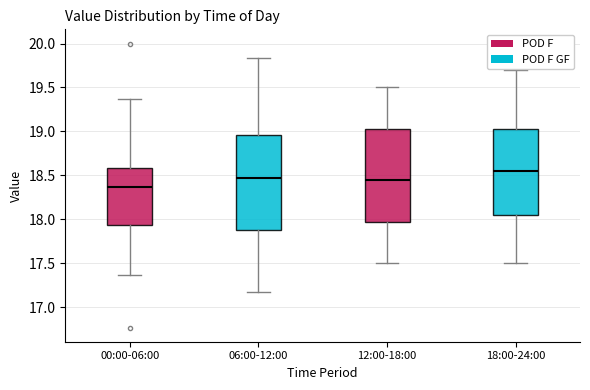

Reading left to right, read every box against the y-axis: the position of its median line, the range the box covers, and the ends of its whiskers. The values are not printed on the chart, so give them approximately, as read against the axis.

00:00-06:00: median 18.35, box 17.95 to 18.60, whiskers 17.35 to 19.35
06:00-12:00: median 18.45, box 17.90 to 18.95, whiskers 17.15 to 19.85
12:00-18:00: median 18.45, box 18.00 to 19.05, whiskers 17.50 to 19.50
18:00-24:00: median 18.55, box 18.05 to 19.05, whiskers 17.50 to 19.70